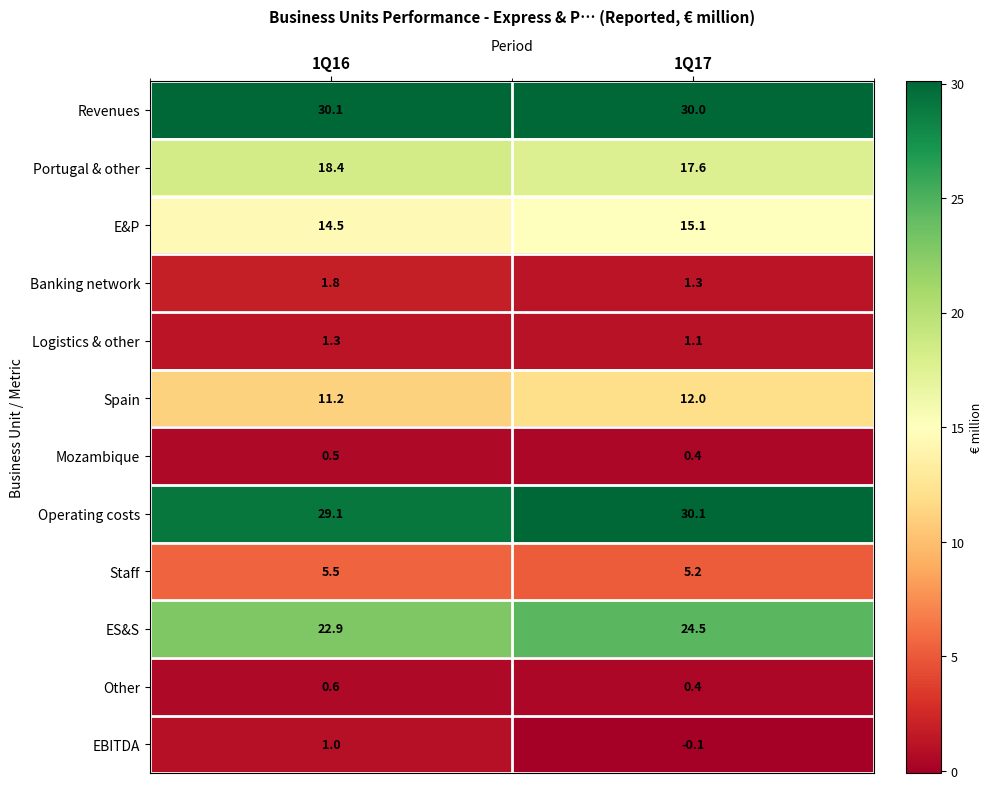

What is the sum of the Revenues values at 1Q16 and 1Q17?

60.1